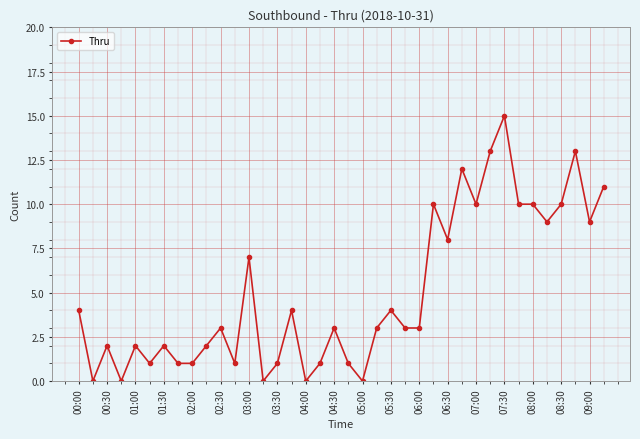

What is the difference between the maximum and minimum values?

15